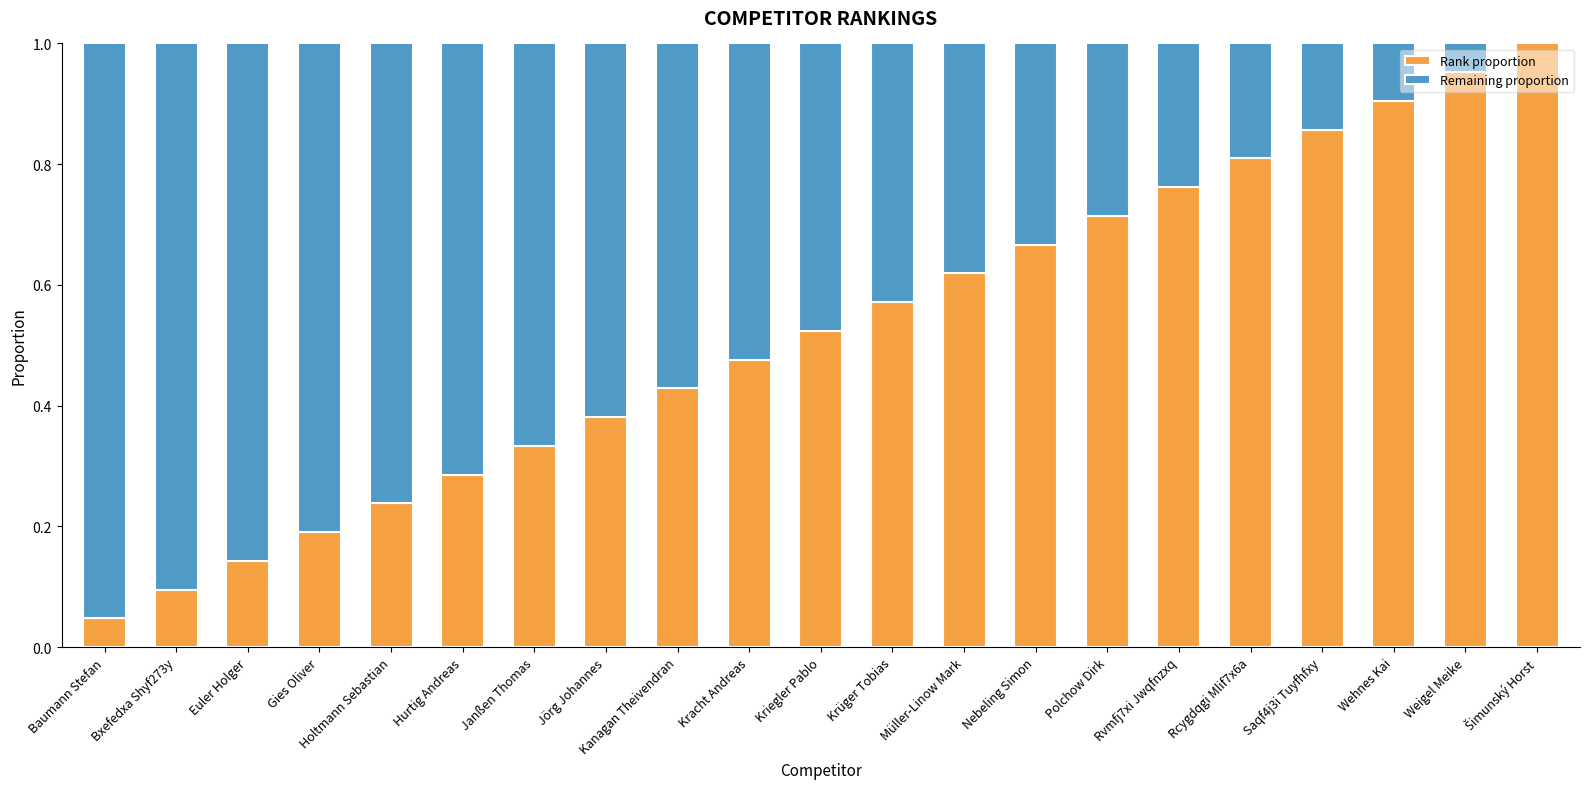

Does the chart contain stacked bars?

Yes